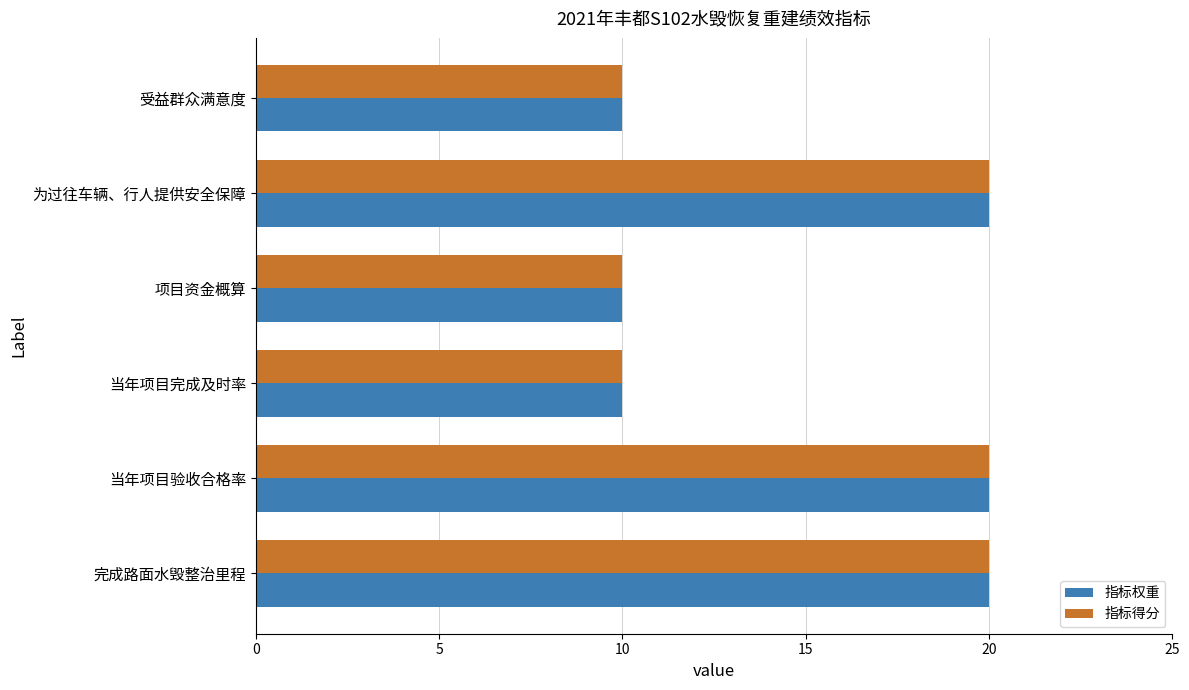

What is the maximum value shown in the chart?

20